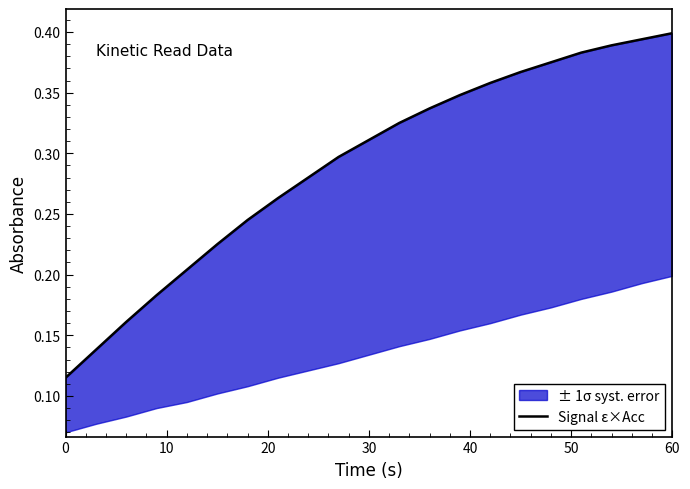

True or false: there are more than 2 points higher than both neighbors.

False